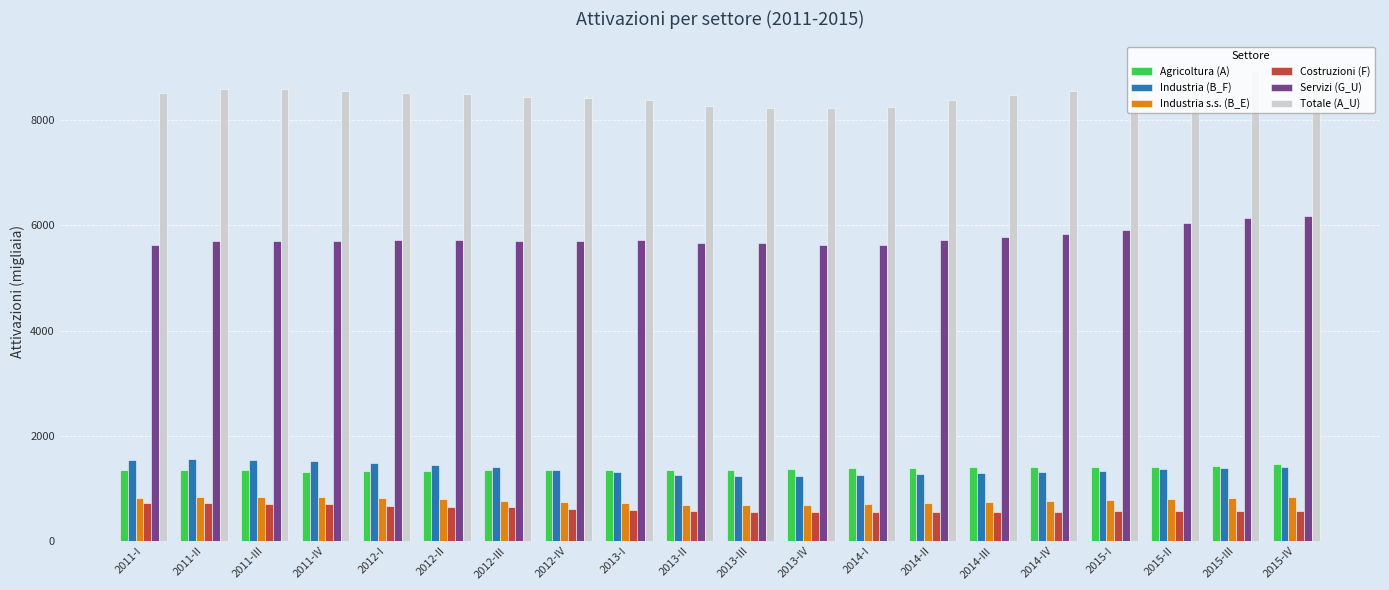

What position from the left is 2015-I?

17